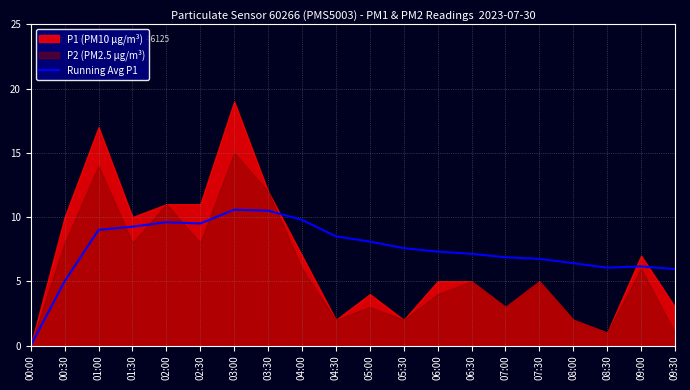

Count the number of categories in the chart.

20